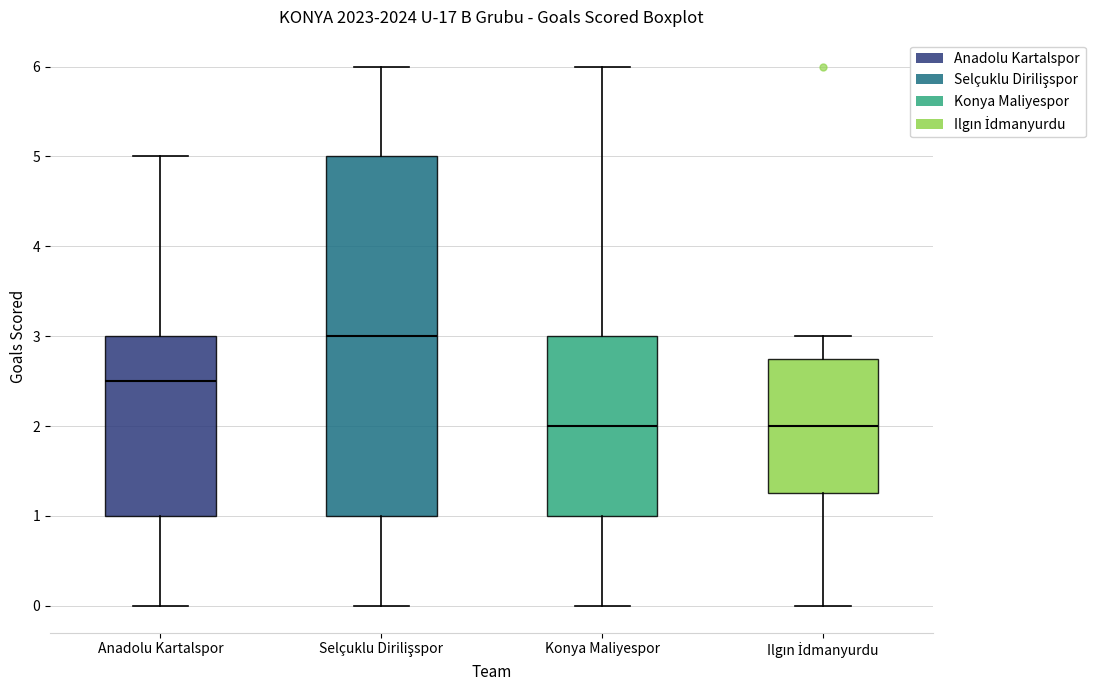

Which box has the highest median line?

Selçuklu Dirilişspor